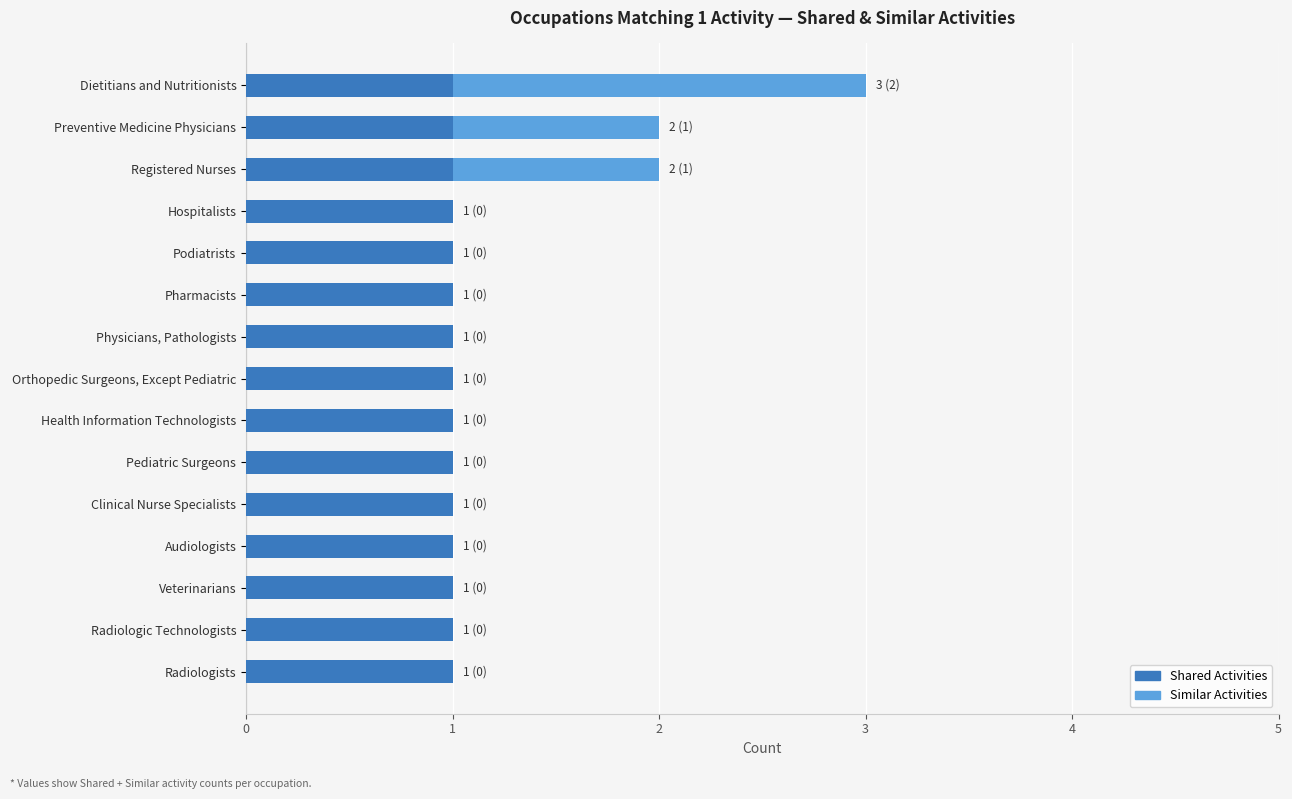

At which category is the sum across all series the highest?

Dietitians and Nutritionists